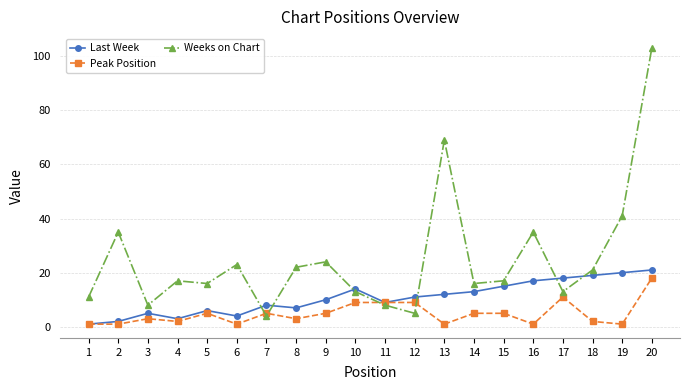

Which series has the largest total across all categories?

Weeks on Chart